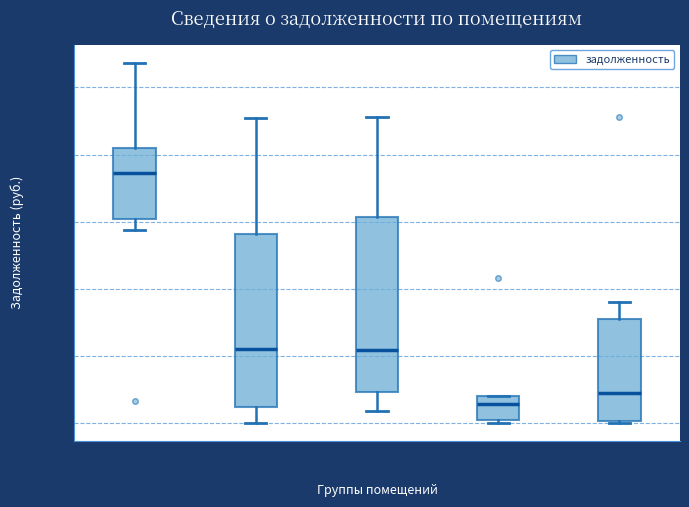

Where does the median line of the box for Пом. 9–14 sit on the y-axis? The values are not printed on the chart, so give them approximately, as read against the axis.

2200